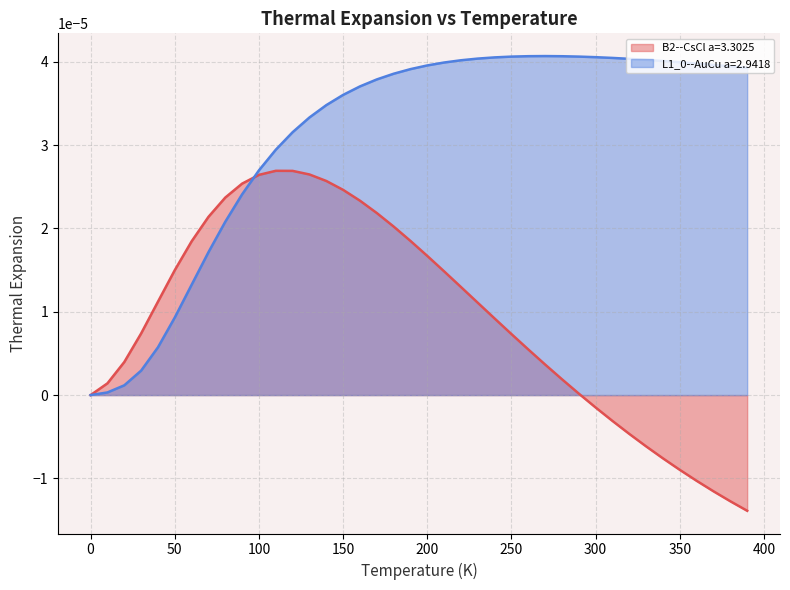

After their last crossing, which series has the higher values: L1_0--AuCu a=2.9418 or B2--CsCl a=3.3025?

L1_0--AuCu a=2.9418